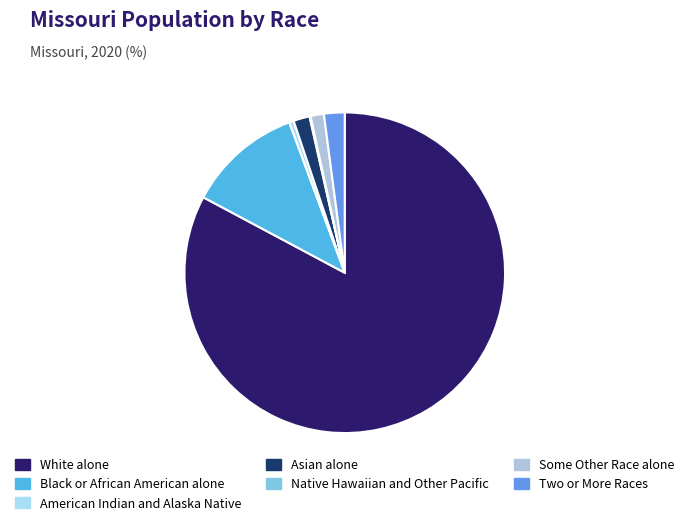

Rank the categories by value from highest to lowest.

White alone, Black or African American alone, Two or More Races, Asian alone, Some Other Race alone, American Indian and Alaska Native, Native Hawaiian and Other Pacific